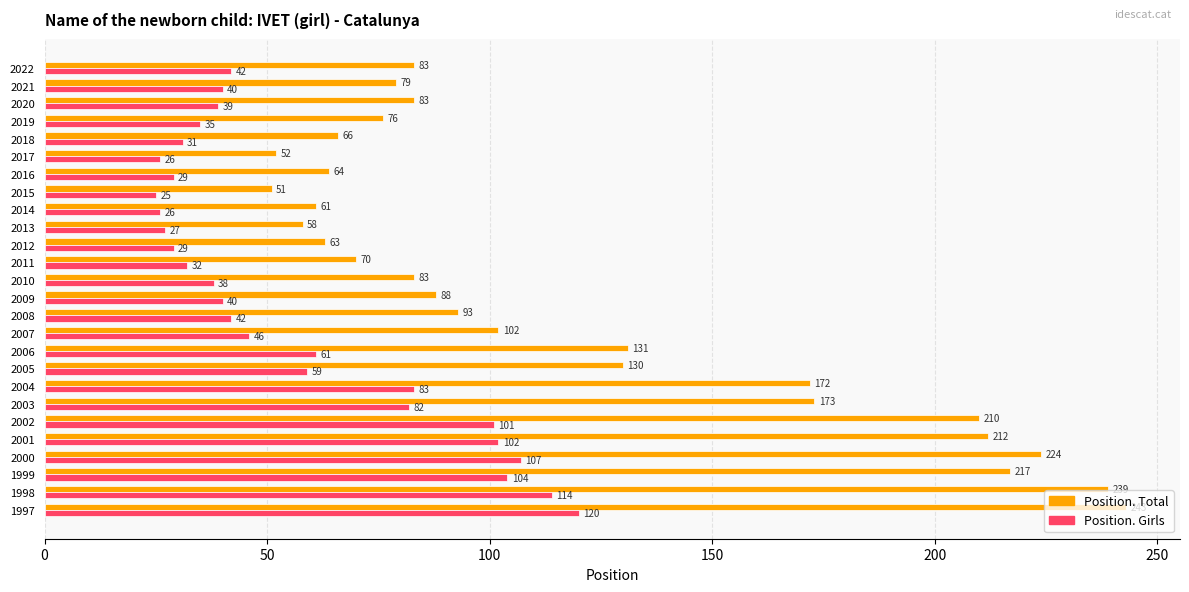

Which series has the largest total across all categories?

Position. Total